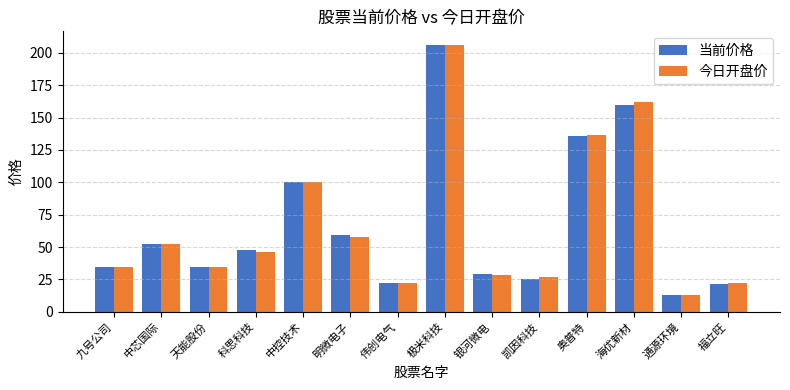

What are all the series names shown in the legend?

当前价格, 今日开盘价